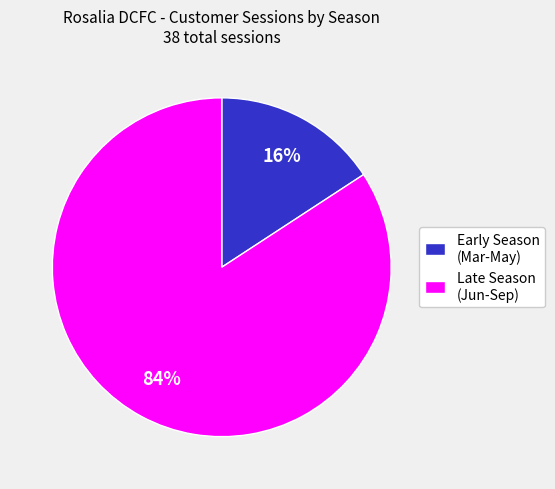

Count the number of slices in the pie.

2